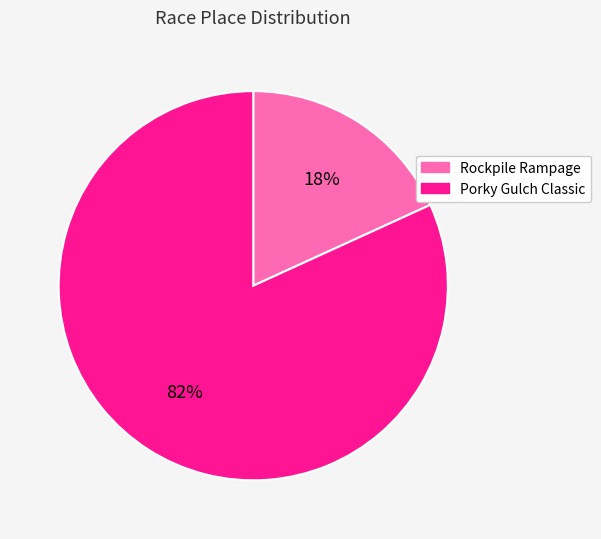

To the nearest percent, what is the difference between the largest and smallest slice percentages?

64%